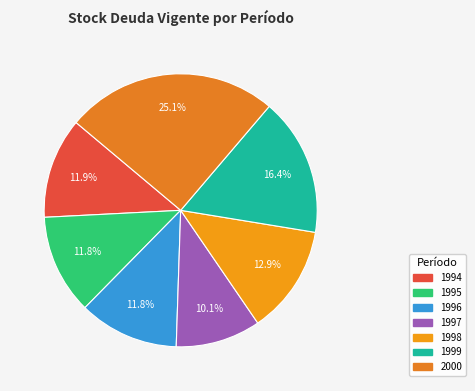

How many segments does this pie chart have?

7